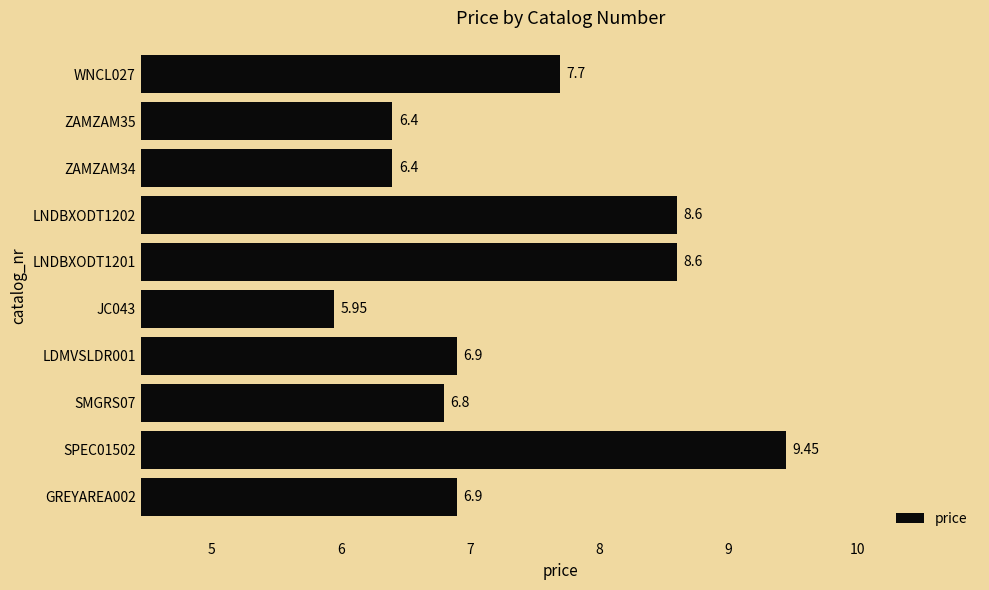

What is the sum of the values at LNDBXODT1201 and SMGRS07?

15.4